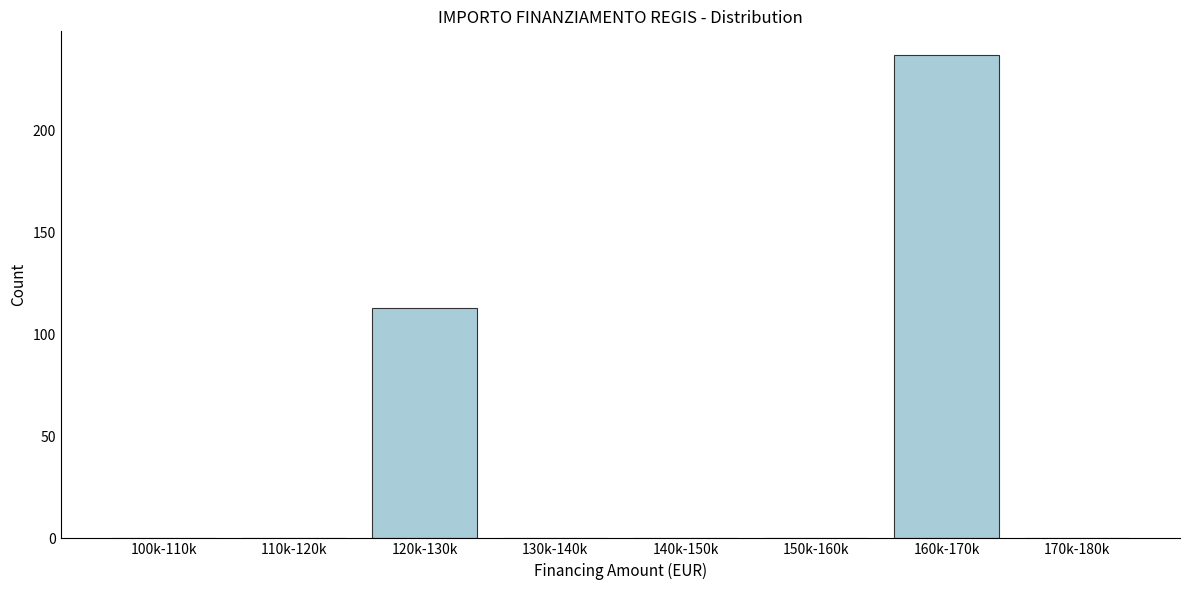

Reading right to left, list all the values displayed in this chart.

170k-180k=0	160k-170k=237	150k-160k=0	140k-150k=0	130k-140k=0	120k-130k=113	110k-120k=0	100k-110k=0